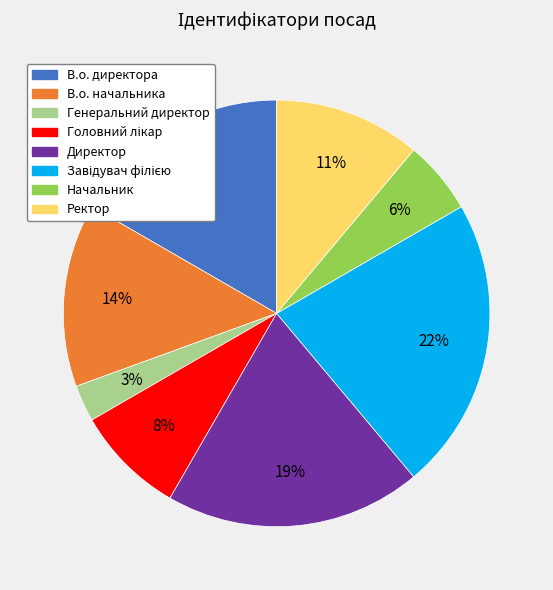

To the nearest percent, what is the difference between the largest and smallest slice percentages?

19%